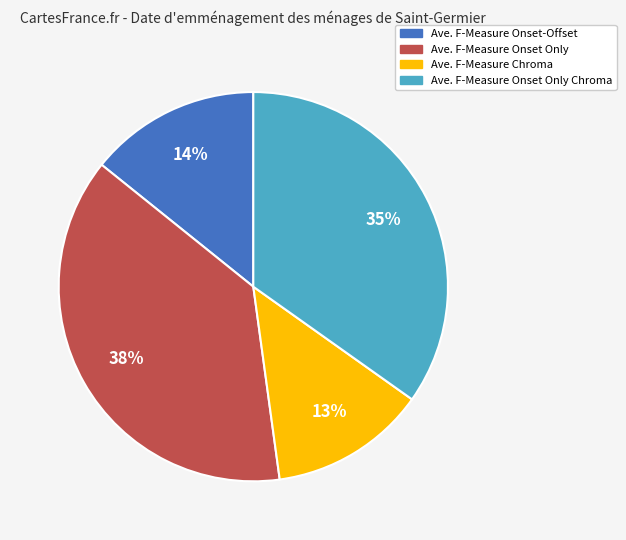

How many slices are in this pie chart?

4